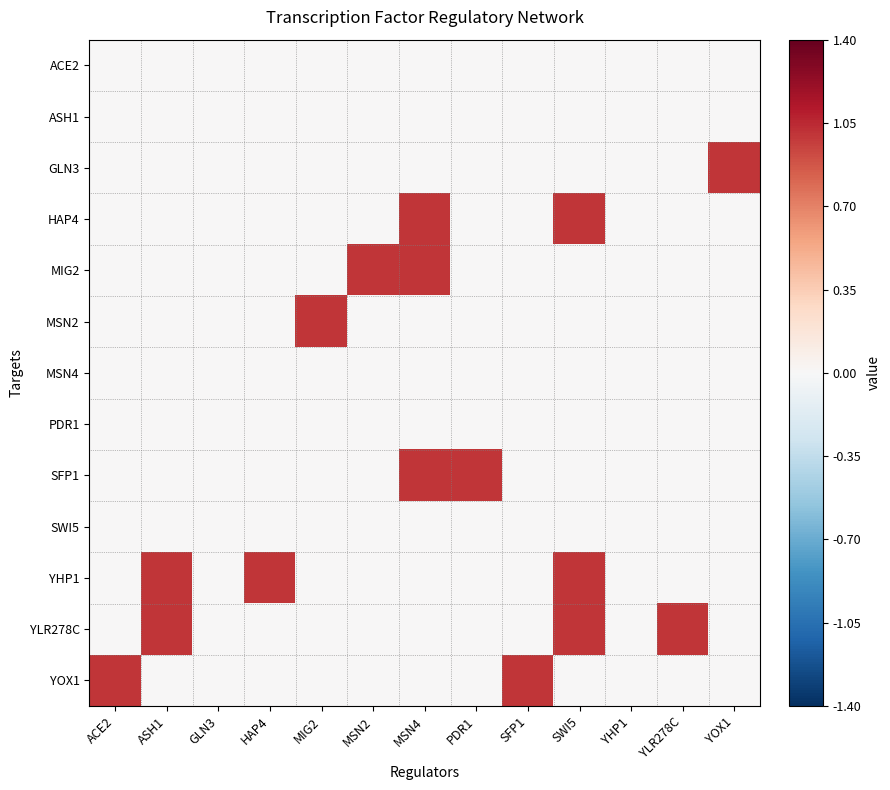

At how many categories does at least one series exceed 0?

11